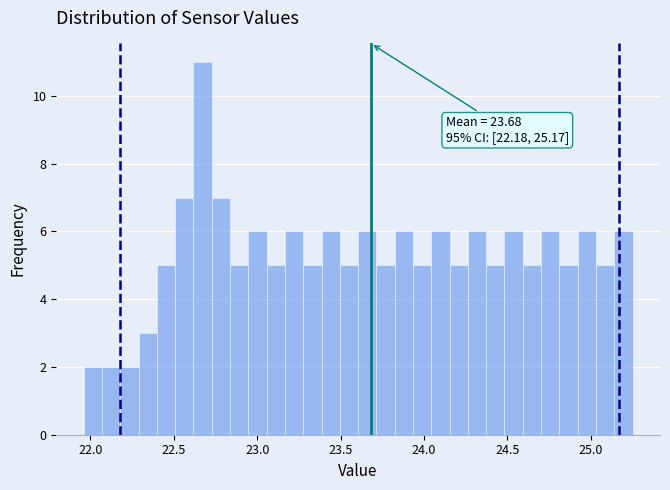

Read against the x-axis, roughly where is the centre of the tallest bar?

22.65